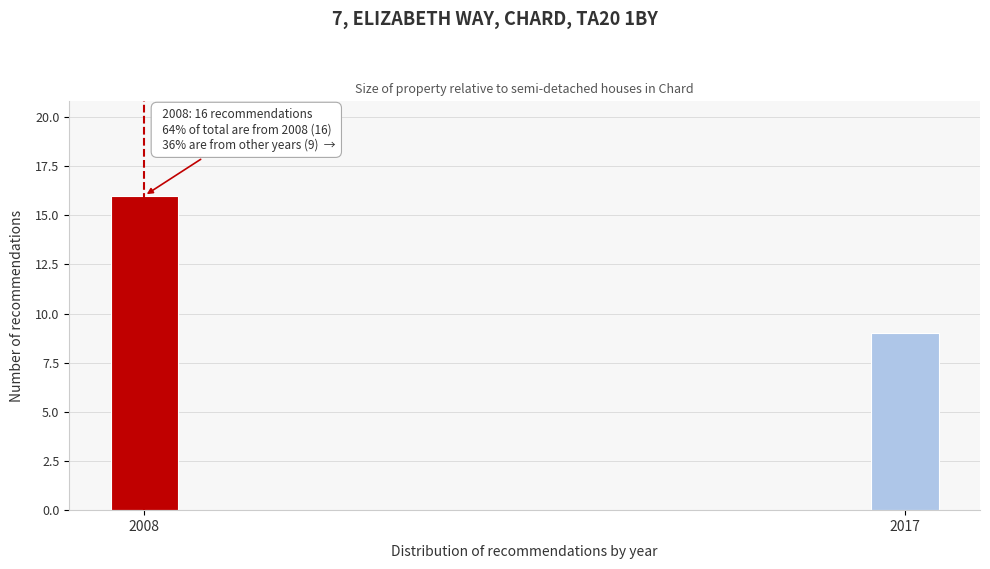

Reading left to right, extract all data points from this chart.

2008=16	2017=9